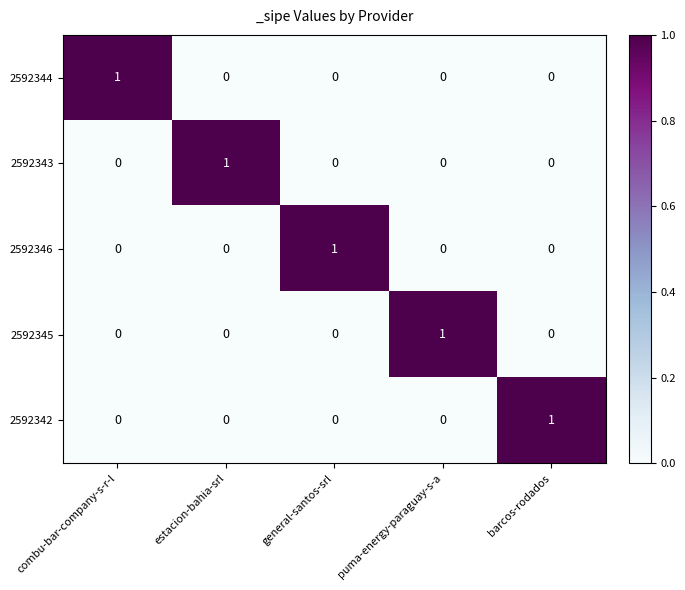

What is the spread (max minus min) of values at barcos-rodados?

1